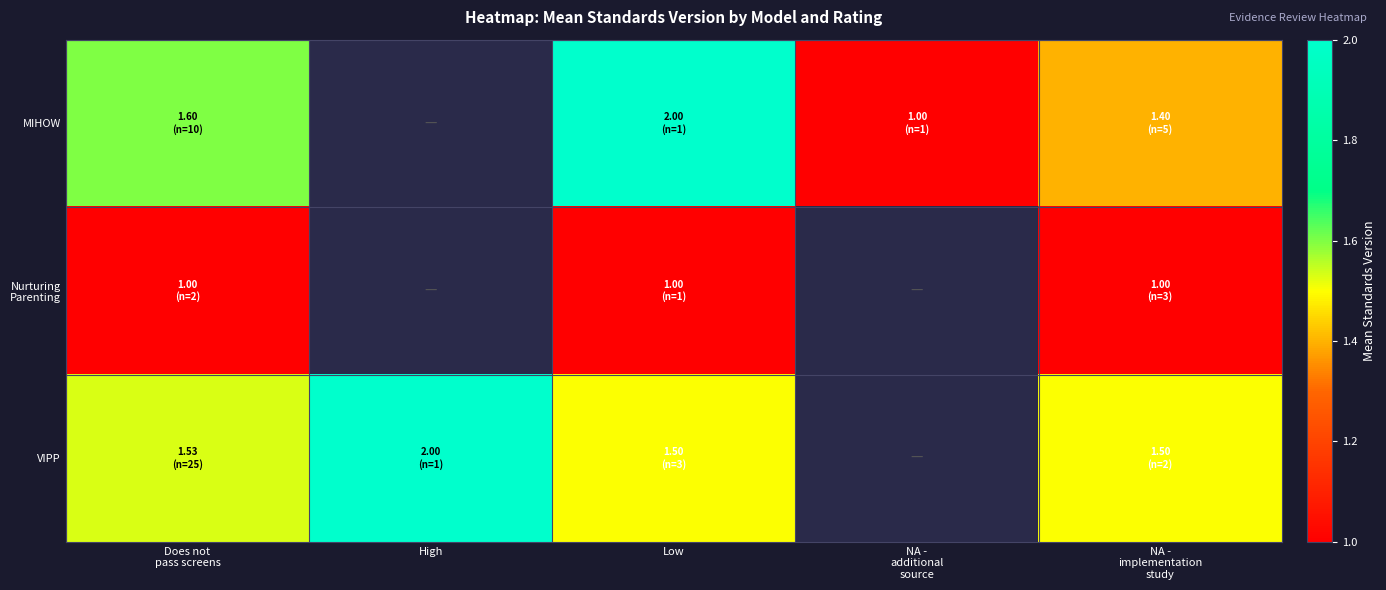

List the series in order of their peak value, lowest first.

Nurturing Parenting, MIHOW, VIPP